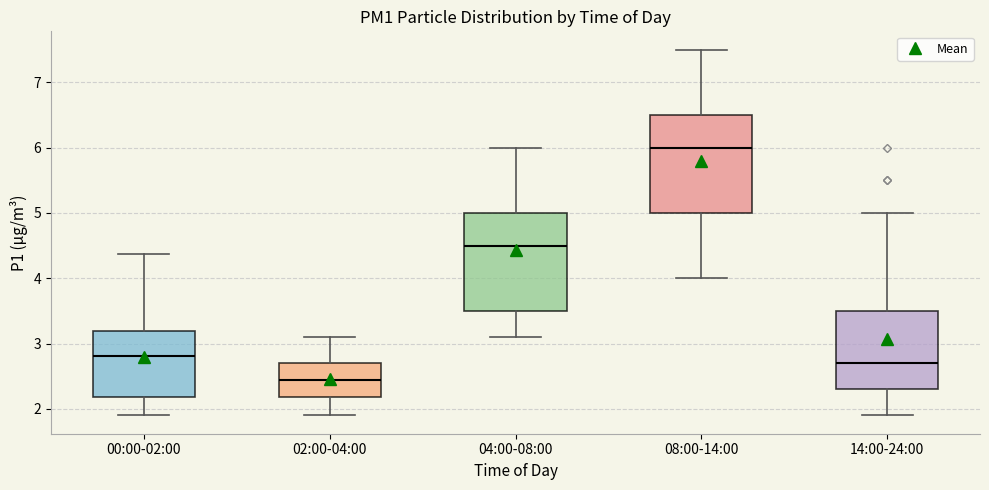

Reading left to right, transcribe this box plot: for each box, give where its median line is, the range the box spans, and where its two whiskers end, as read against the y-axis. The values are not printed on the chart, so give them approximately, as read against the axis.

00:00-02:00: median 2.8, box 2.2 to 3.2, whiskers 1.9 to 4.4
02:00-04:00: median 2.5, box 2.2 to 2.7, whiskers 1.9 to 3.1
04:00-08:00: median 4.5, box 3.5 to 5.0, whiskers 3.1 to 6.0
08:00-14:00: median 6.0, box 5.0 to 6.5, whiskers 4.0 to 7.5
14:00-24:00: median 2.7, box 2.3 to 3.5, whiskers 1.9 to 5.0